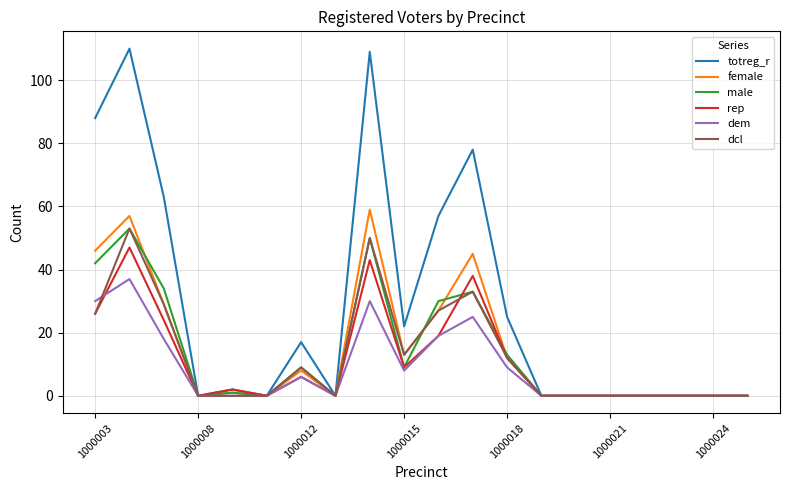

How many distinct data groups are displayed?

6